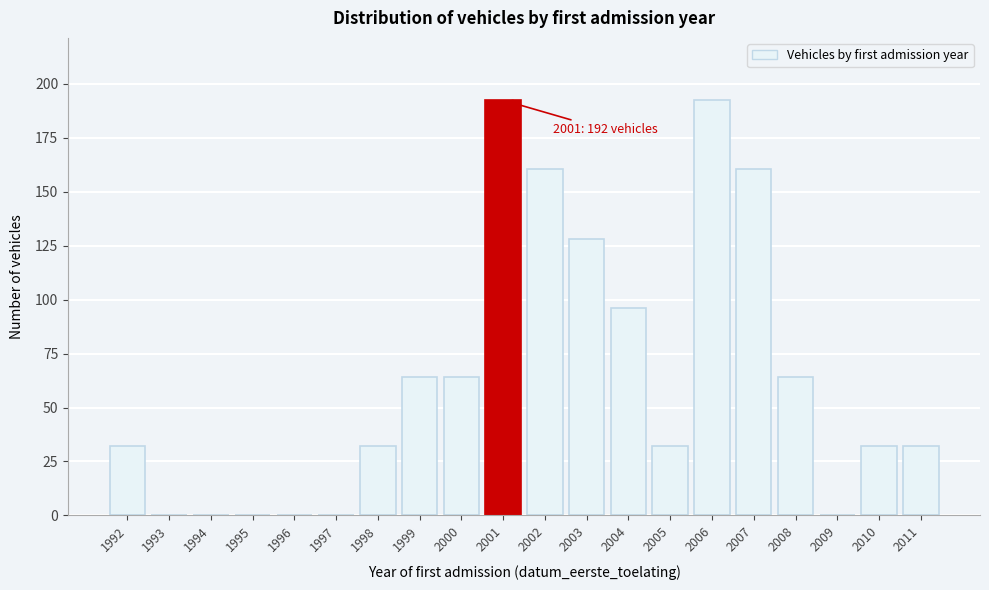

Reading left to right, extract all data points from this chart.

1992=32.1	1993=0.0	1994=0.0	1995=0.0	1996=0.0	1997=0.0	1998=32.1	1999=64.2	2000=64.2	2001=192.5	2002=160.4	2003=128.3	2004=96.2	2005=32.1	2006=192.5	2007=160.4	2008=64.2	2009=0.0	2010=32.1	2011=32.1